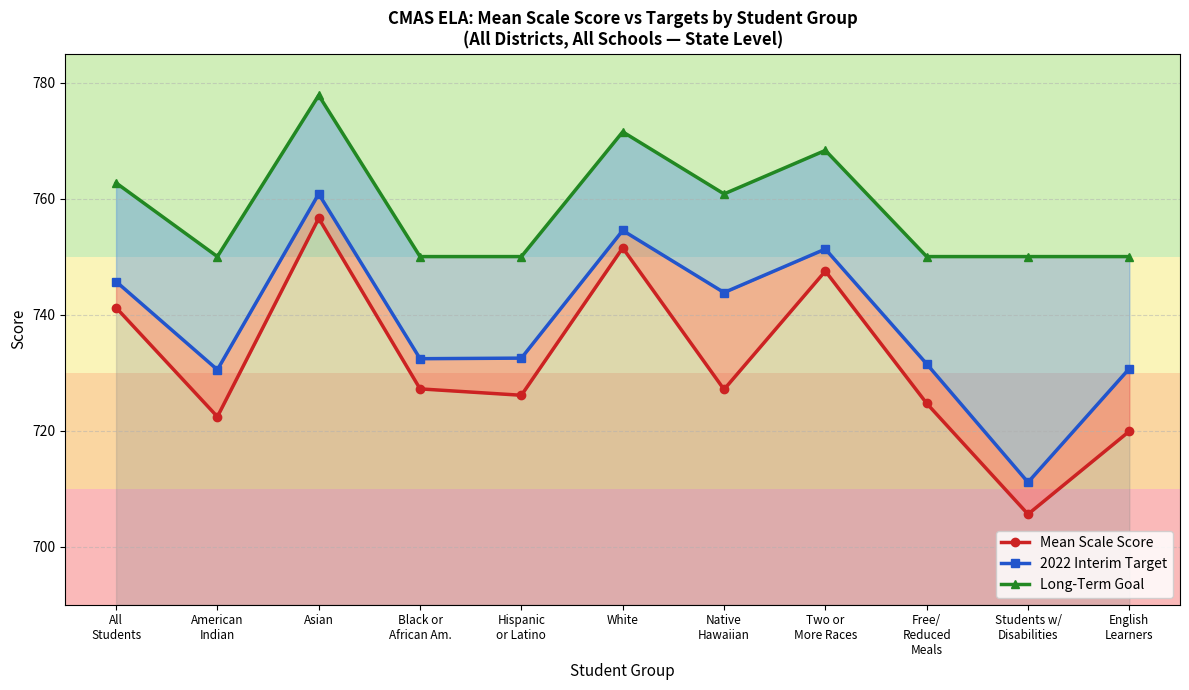

What are all the series names shown in the legend?

Mean Scale Score, 2022 Interim Target, Long-Term Goal